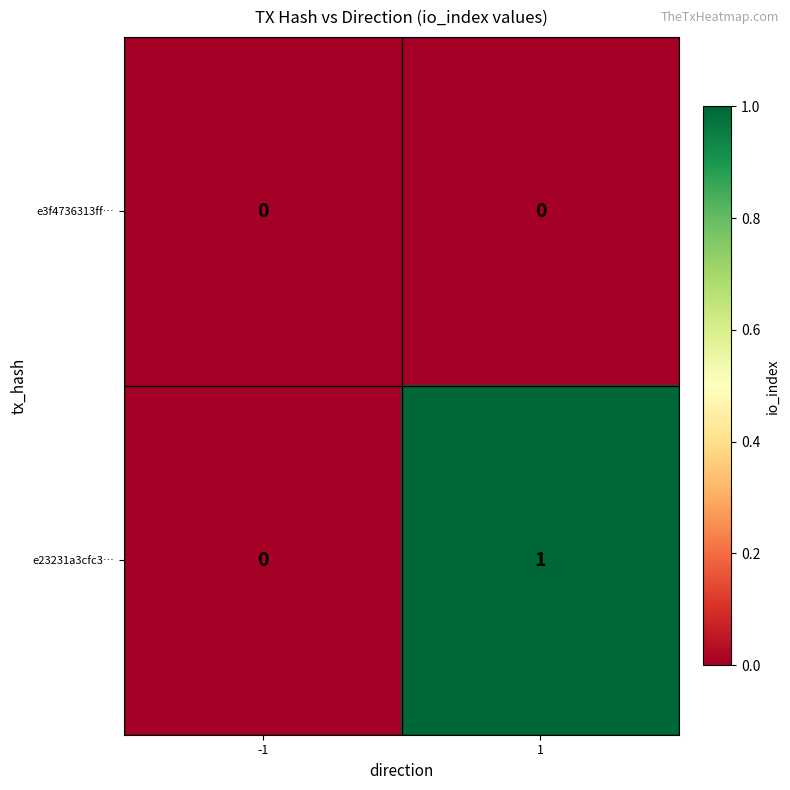

The value of e3f4736313ff… at -1 is 0. True or false?

True